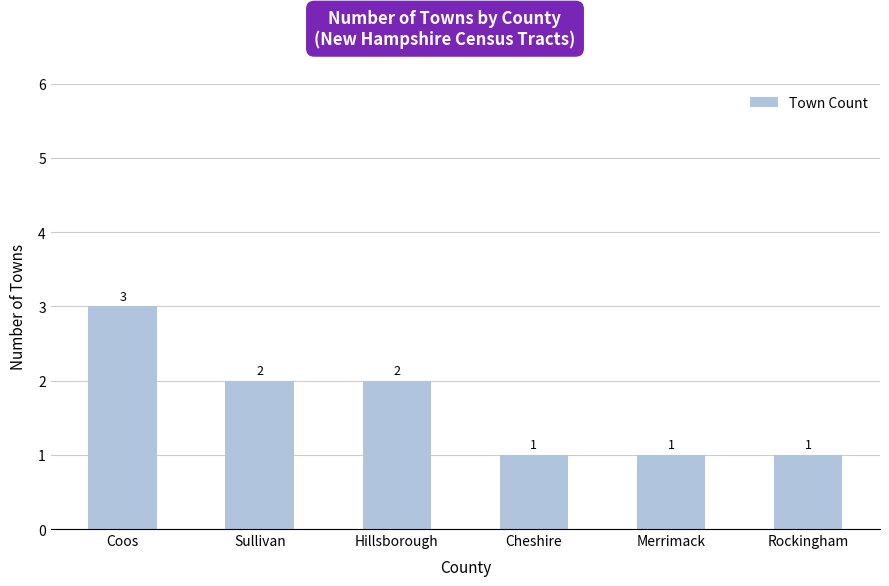

What is the label of the 5th bar from the right?

Sullivan